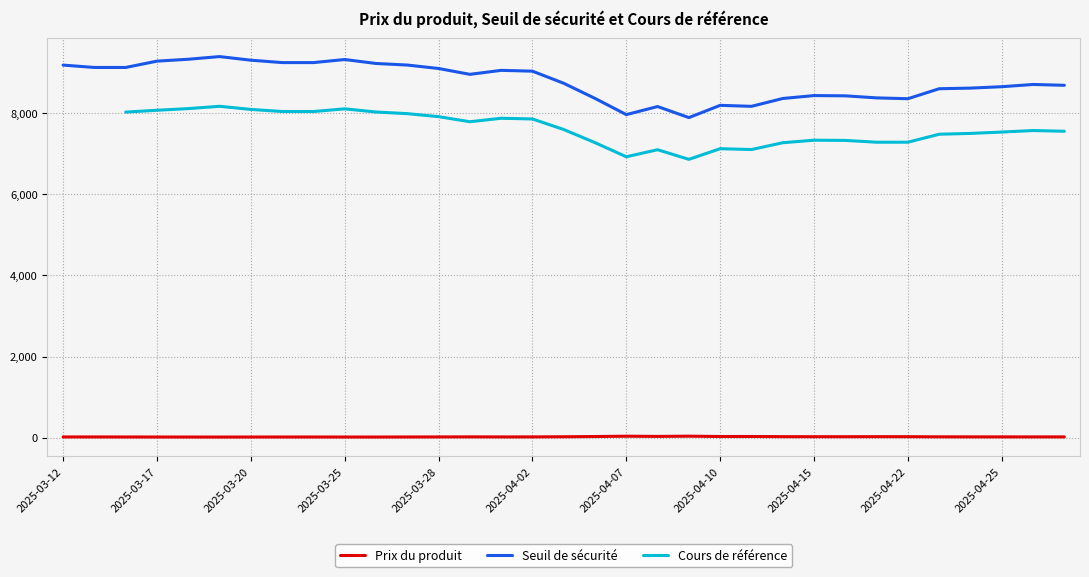

True or false: Prix du produit has a value of 28.4 at 2025-04-24.

False